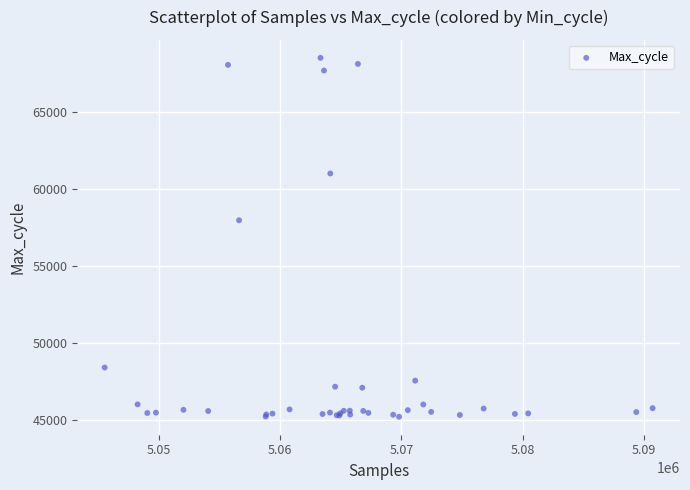

What Y value in the scatter plot is closest to 56874?

57983